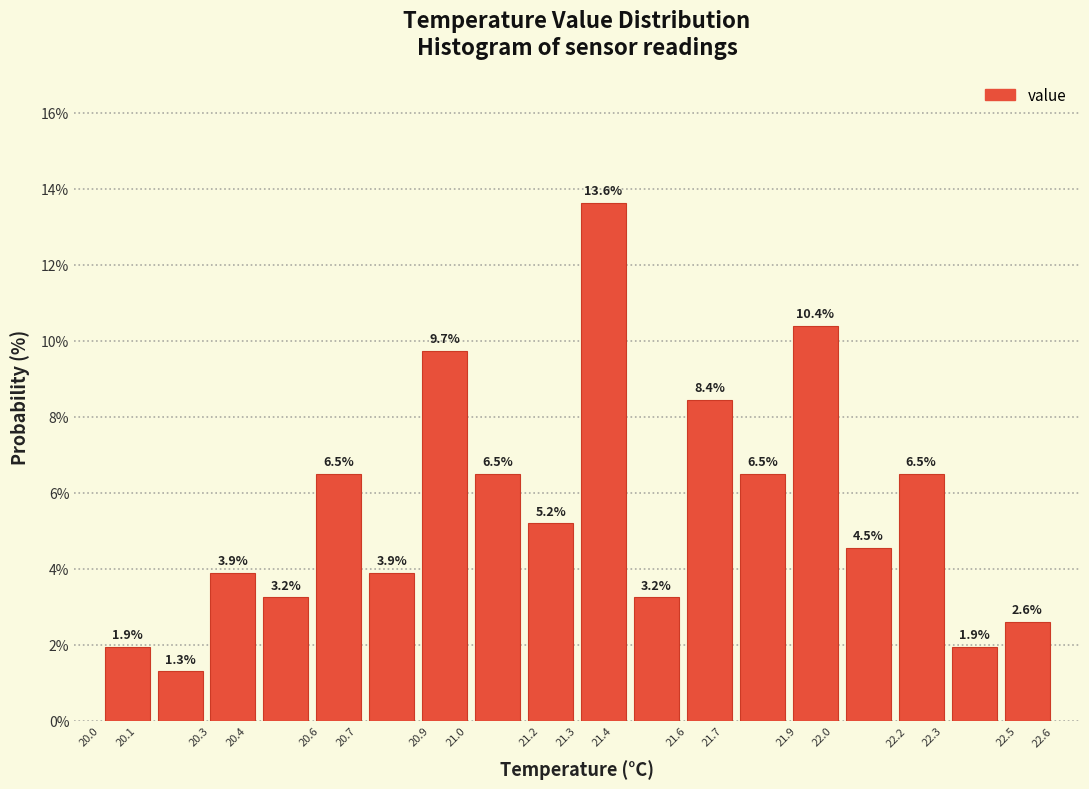

What is the height of the bar covering 22.02 to 22.17 on the x-axis? The bar edges are not printed on the chart, so give them approximately, as read against the axis.

4.5